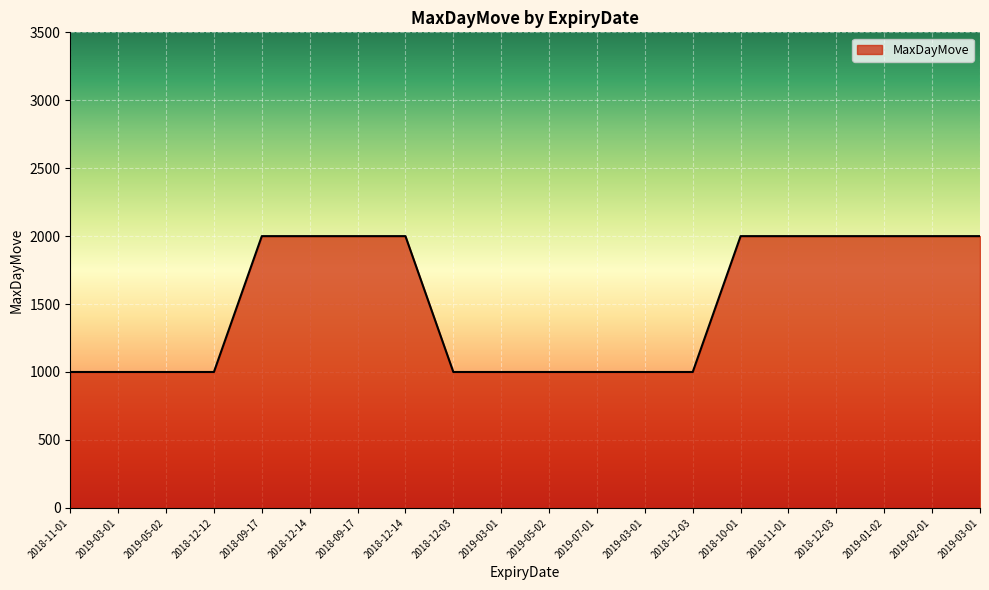

Does the chart display data point markers on the line(s)?

No